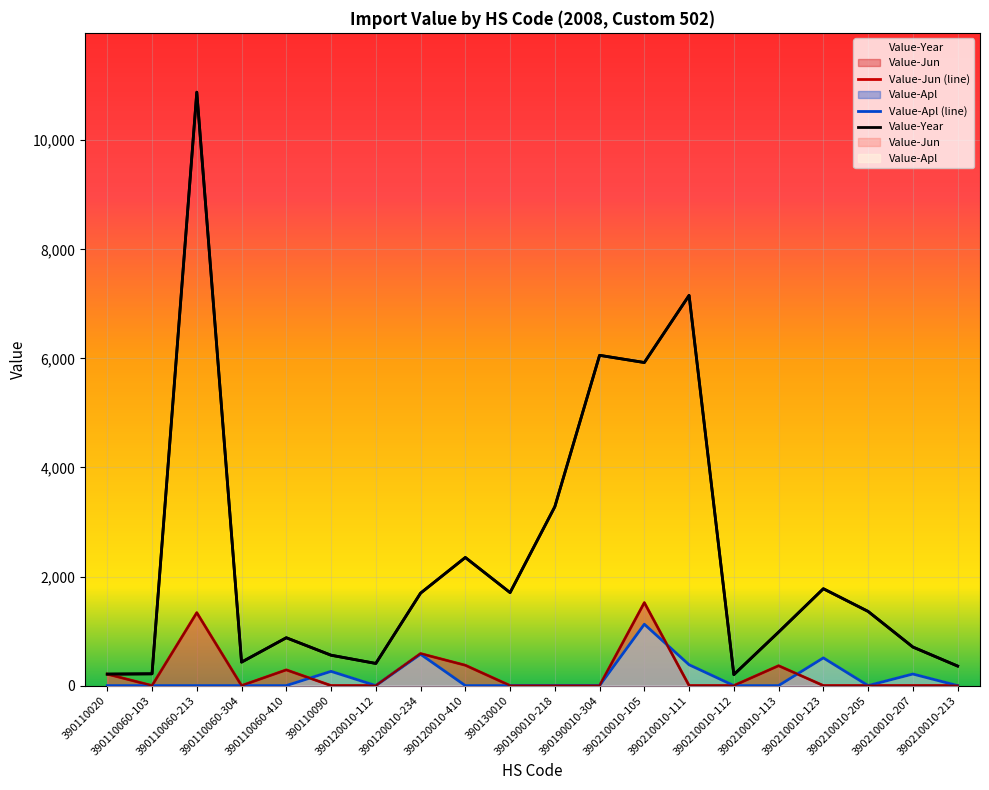

How many values in Value-Apl are above zero?

6